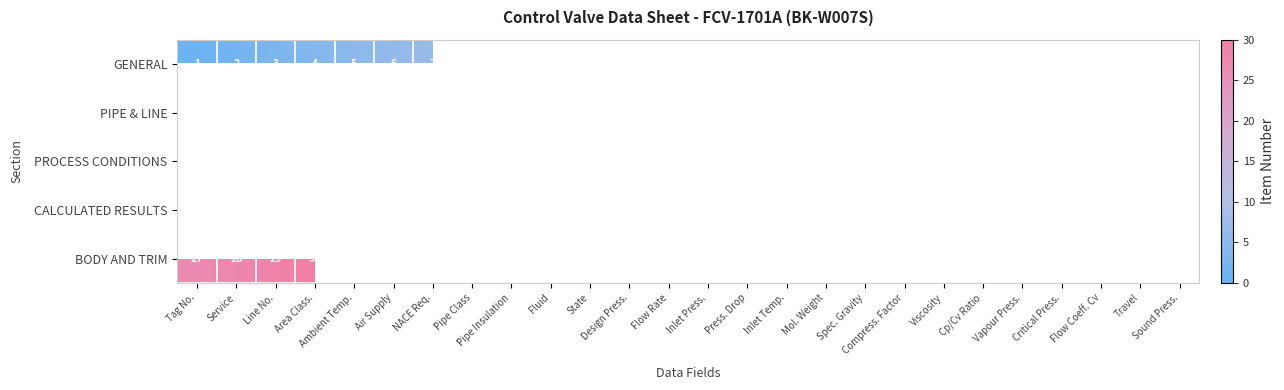

How many categories are shown in the chart?

26